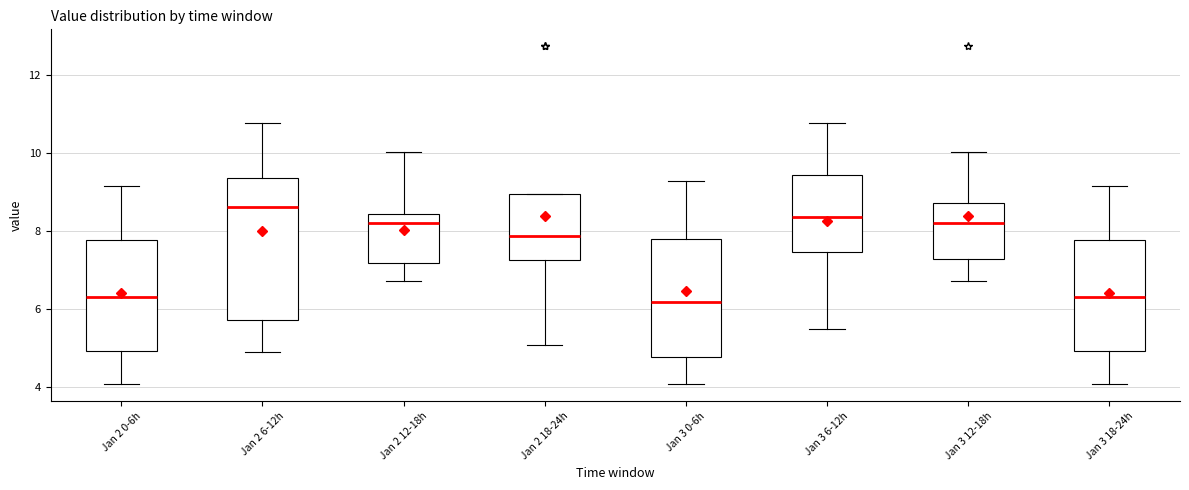

Where does the median line of the box for Jan 2 6-12h sit on the y-axis? The values are not printed on the chart, so give them approximately, as read against the axis.

8.6